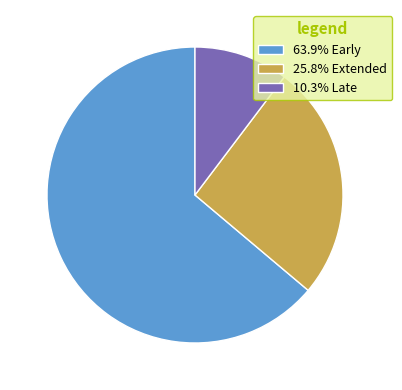

Is there a majority slice in this chart?

Yes